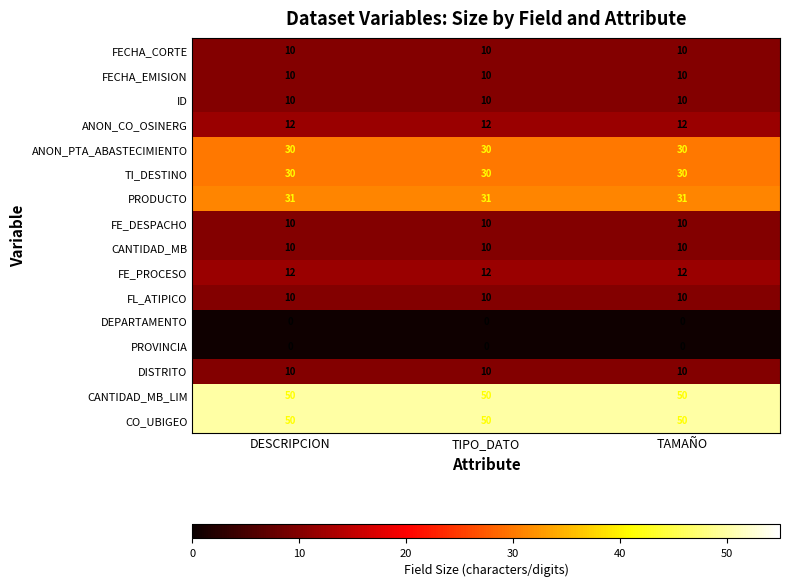

The value of FECHA_CORTE at TAMAÑO is 13. True or false?

False